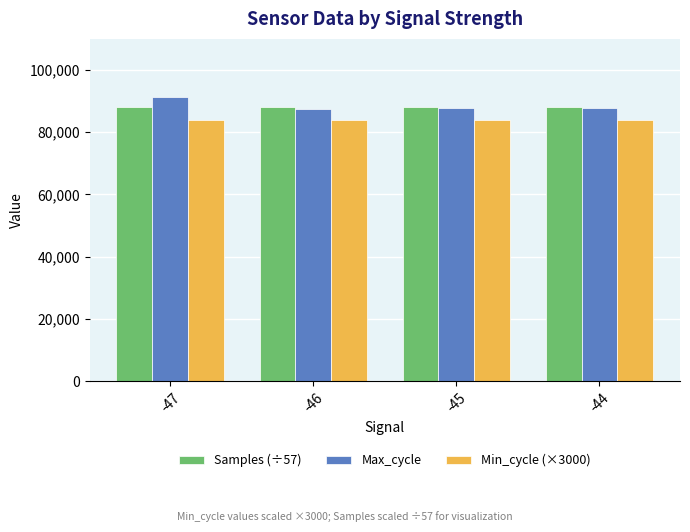

What are all the series names shown in the legend?

Samples (÷57), Max_cycle, Min_cycle (×3000)